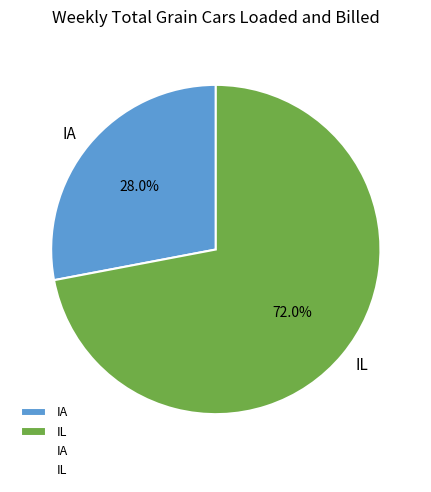

Is IL the majority of the pie?

Yes